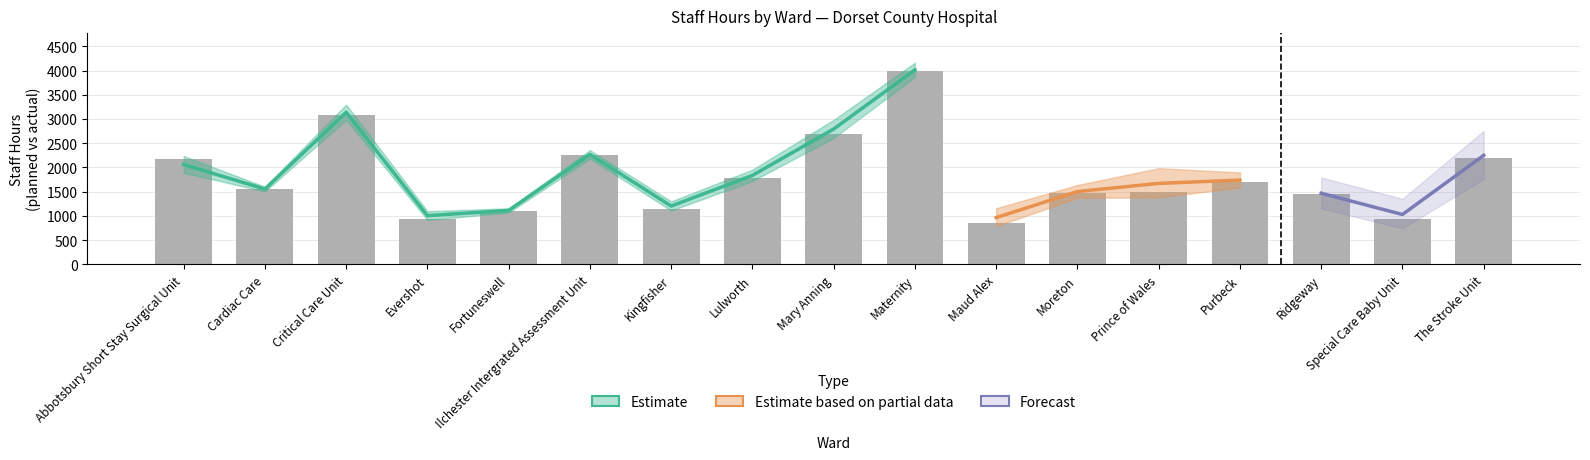

How many categories are shown in the chart?

17